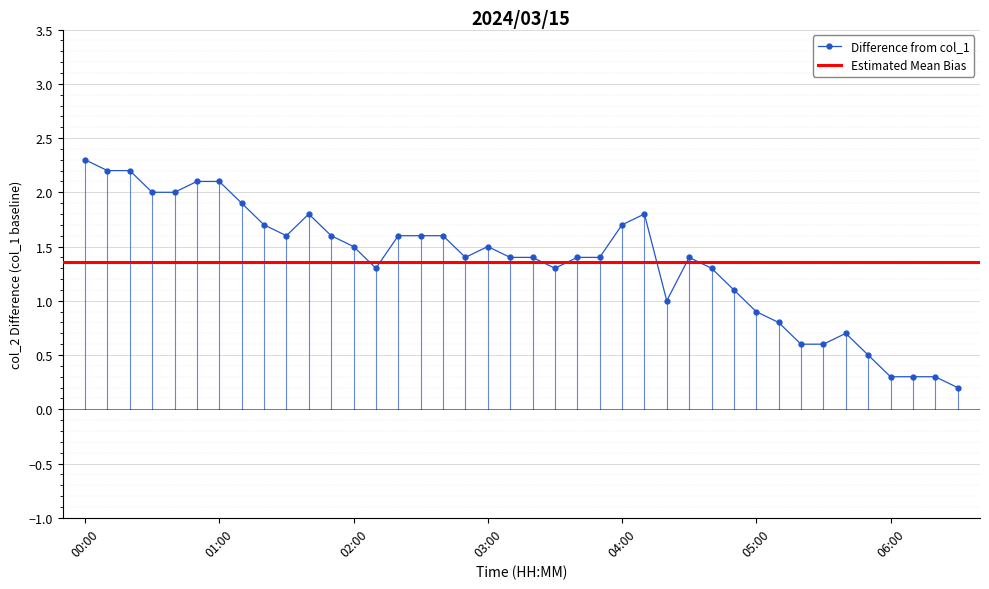

What position from the left is 02:30?

16